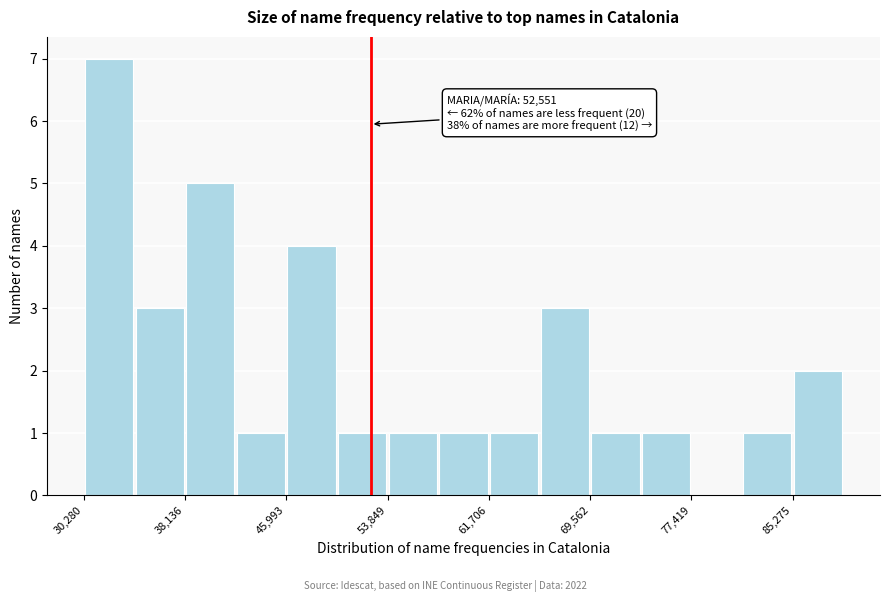

Read against the x-axis, roughly where is the centre of the tallest bar?

32000